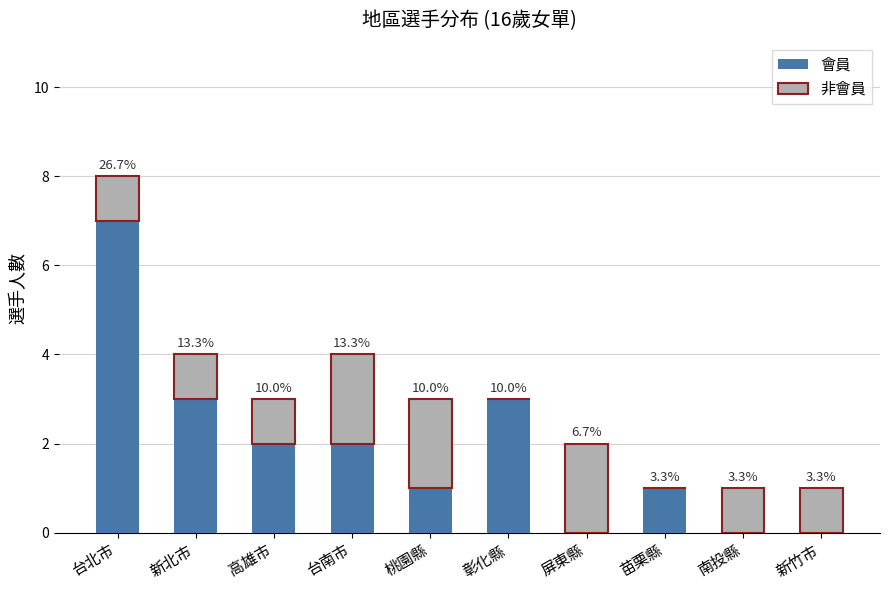

Which series has the widest spread of values?

會員